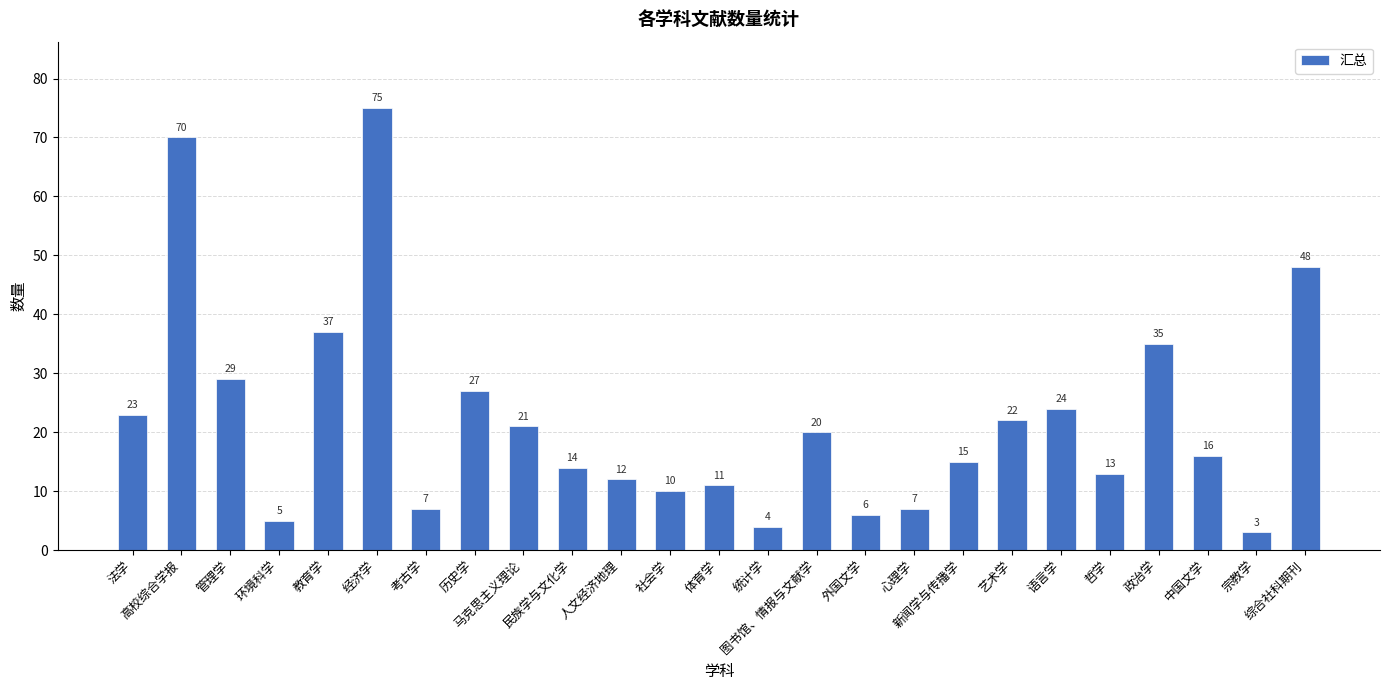

What is the difference between the values at 民族学与文化学 and 考古学?

7